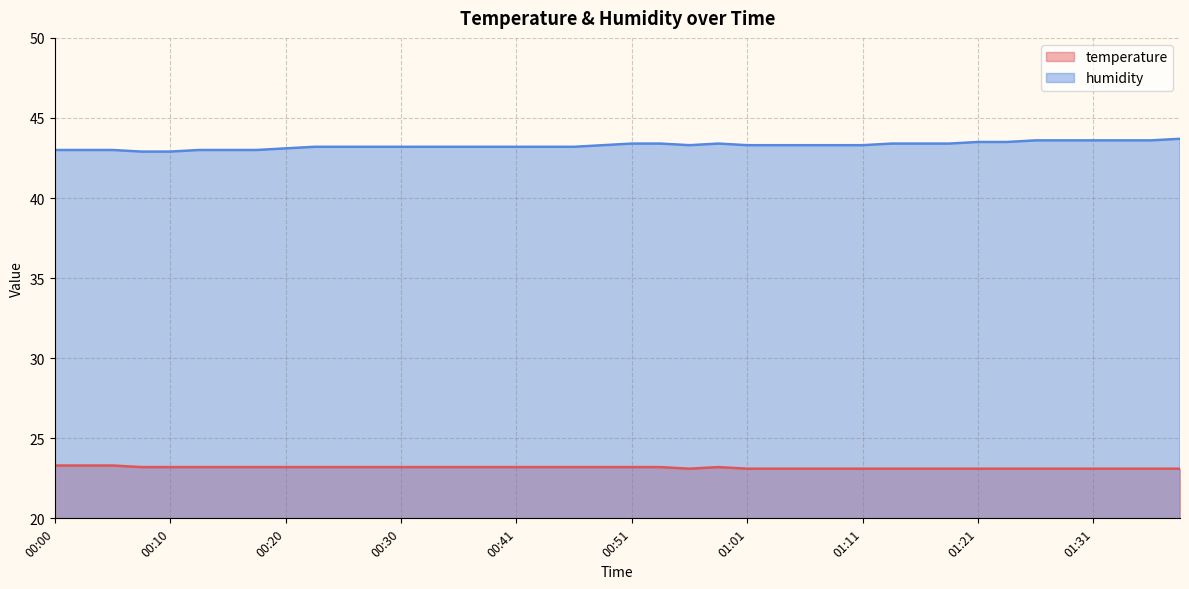

Reading right to left, transcribe all the data shown in this chart.

temperature: 01:39=23.1	01:36=23.1	01:34=23.1	01:31=23.1	01:29=23.1	01:26=23.1	01:24=23.1	01:21=23.1	01:19=23.1	01:16=23.1	01:14=23.1	01:11=23.1	01:09=23.1	01:06=23.1	01:03=23.1	01:01=23.1	00:58=23.2	00:56=23.1	00:53=23.2	00:51=23.2	00:48=23.2	00:46=23.2	00:43=23.2	00:41=23.2	00:38=23.2	00:35=23.2	00:33=23.2	00:30=23.2	00:28=23.2	00:25=23.2	00:23=23.2	00:20=23.2	00:18=23.2	00:15=23.2	00:13=23.2	00:10=23.2	00:08=23.2	00:05=23.3	00:03=23.3	00:00=23.3
humidity: 01:39=43.7	01:36=43.6	01:34=43.6	01:31=43.6	01:29=43.6	01:26=43.6	01:24=43.5	01:21=43.5	01:19=43.4	01:16=43.4	01:14=43.4	01:11=43.3	01:09=43.3	01:06=43.3	01:03=43.3	01:01=43.3	00:58=43.4	00:56=43.3	00:53=43.4	00:51=43.4	00:48=43.3	00:46=43.2	00:43=43.2	00:41=43.2	00:38=43.2	00:35=43.2	00:33=43.2	00:30=43.2	00:28=43.2	00:25=43.2	00:23=43.2	00:20=43.1	00:18=43.0	00:15=43.0	00:13=43.0	00:10=42.9	00:08=42.9	00:05=43.0	00:03=43.0	00:00=43.0